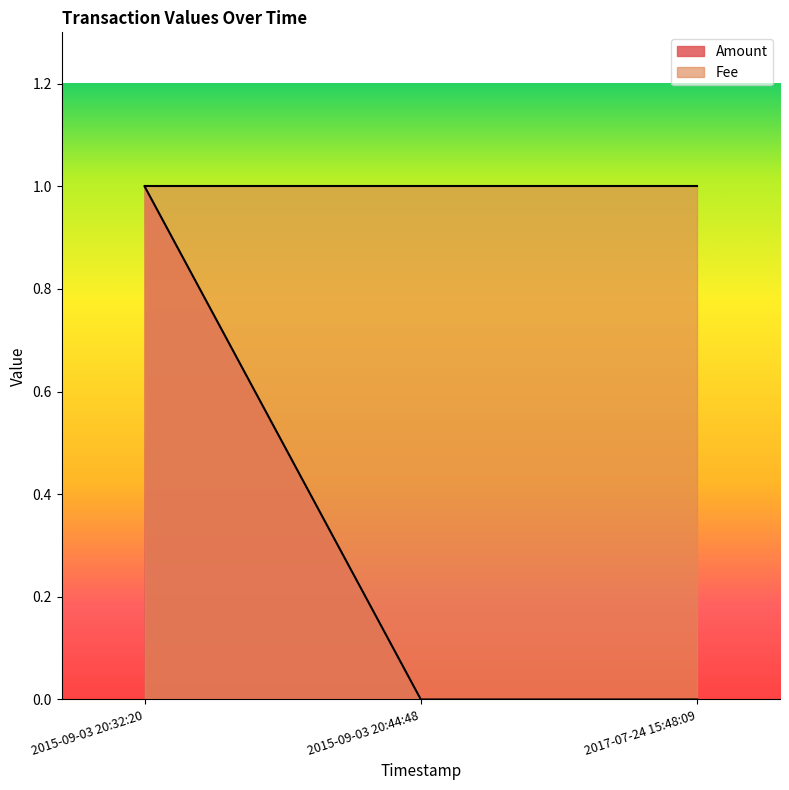

At which label does Amount reach its peak?

2015-09-03 20:32:20